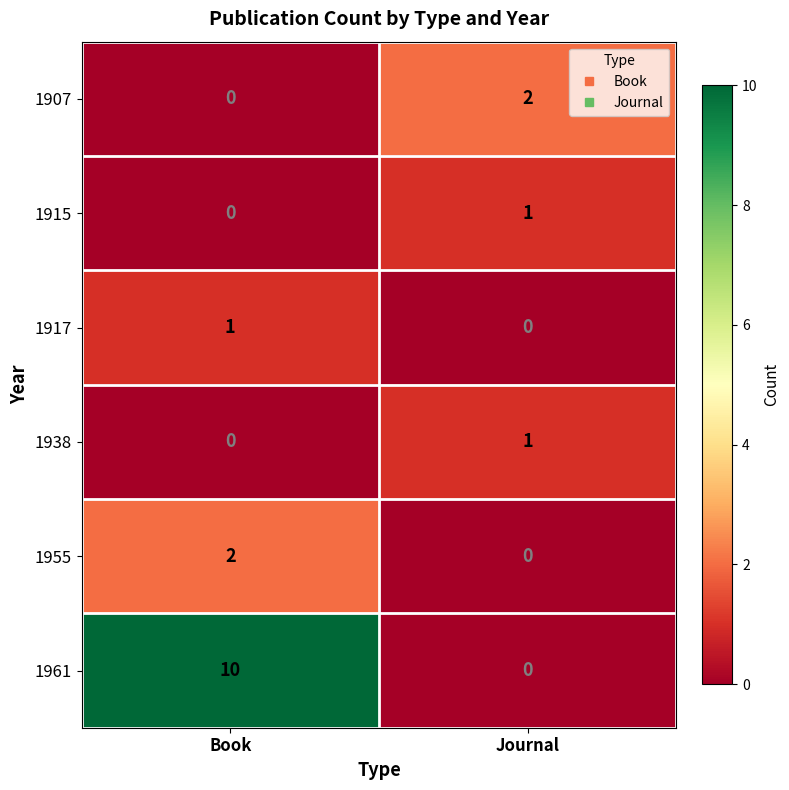

Reading right to left, transcribe all the data shown in this chart.

1907: 2	0
1915: 1	0
1917: 0	1
1938: 1	0
1955: 0	2
1961: 0	10